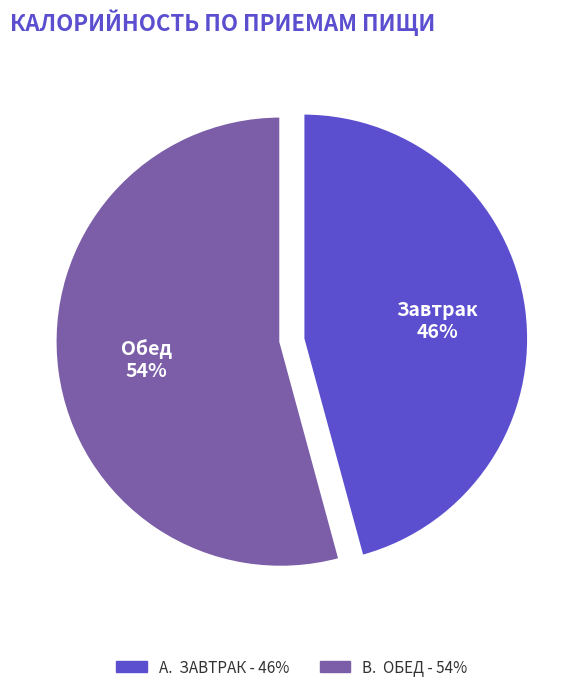

Is the sum of Обед and Завтрак greater than half?

Yes